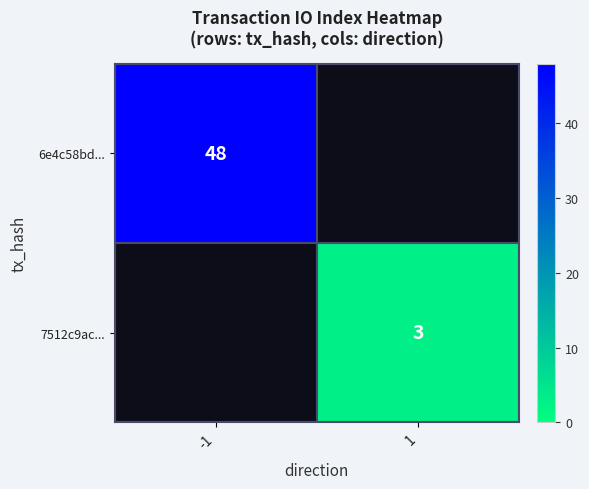

The value of 7512c9ac... at 1 is 5. True or false?

False